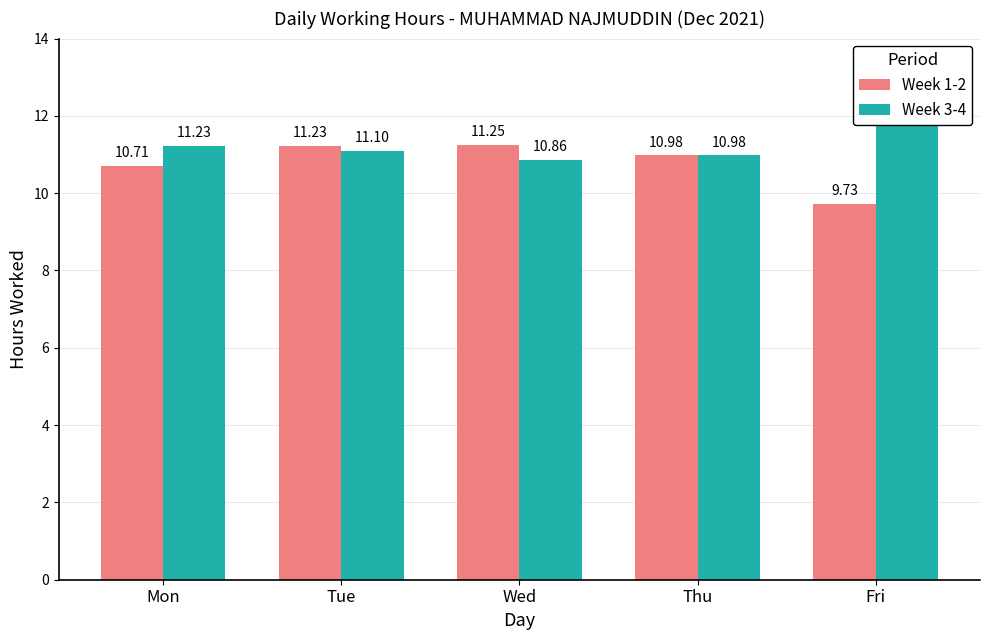

What is the approximate value of Week 1-2 at Tue?

11.2